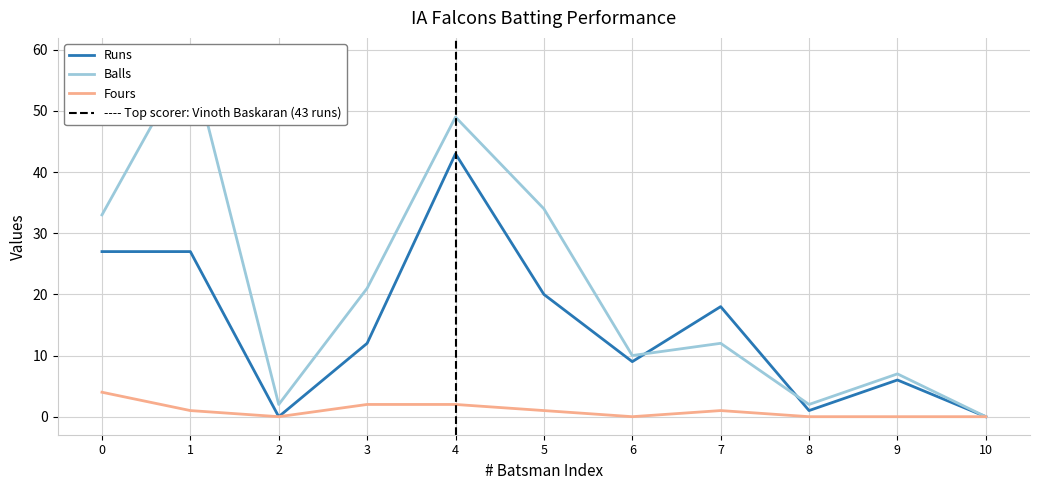

What is the difference between the highest and lowest values at 8?

2